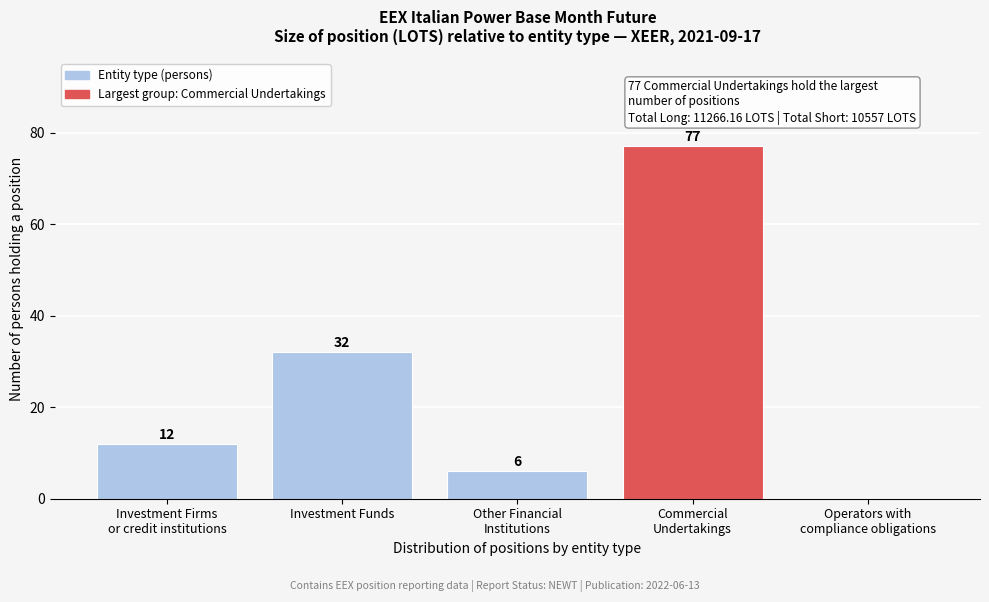

Where is the data nearest to the value 38?

Investment Funds